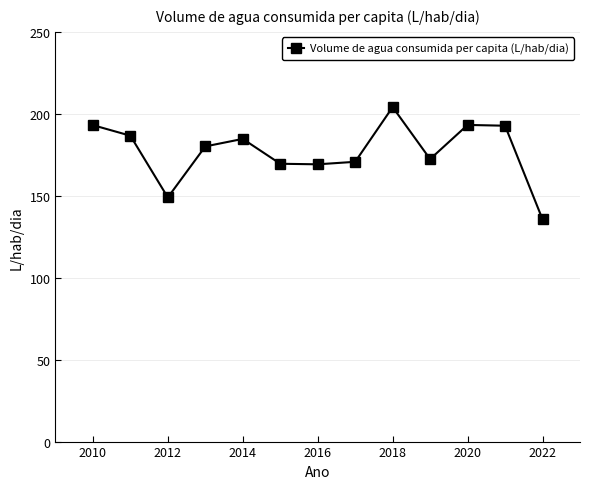

True or false: there are more than 1 points higher than both neighbors.

True